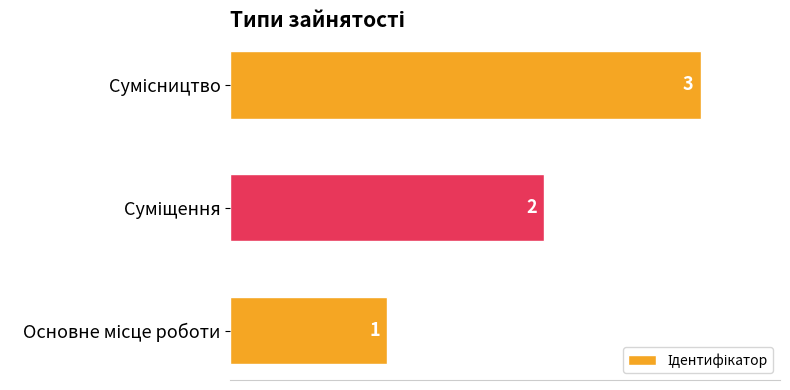

What is the maximum value shown in the chart?

3